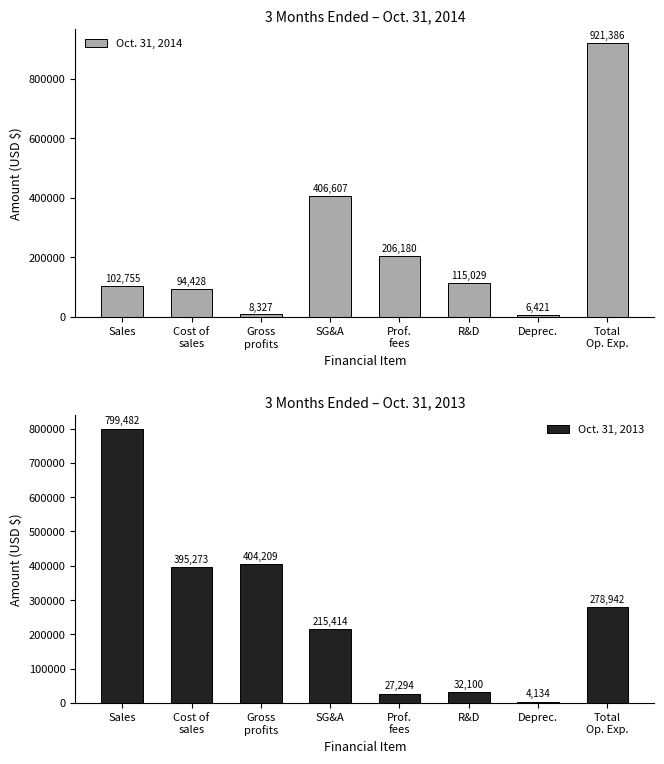

What are all the series names shown in the legend?

Oct. 31, 2014, Oct. 31, 2013